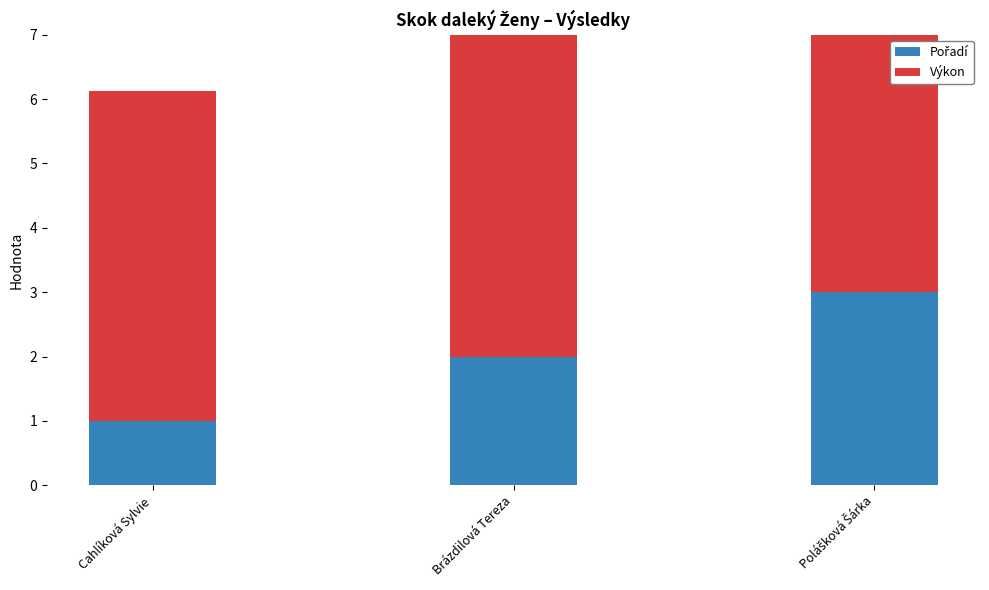

List the series in order of their peak value, lowest first.

Pořadí, Výkon